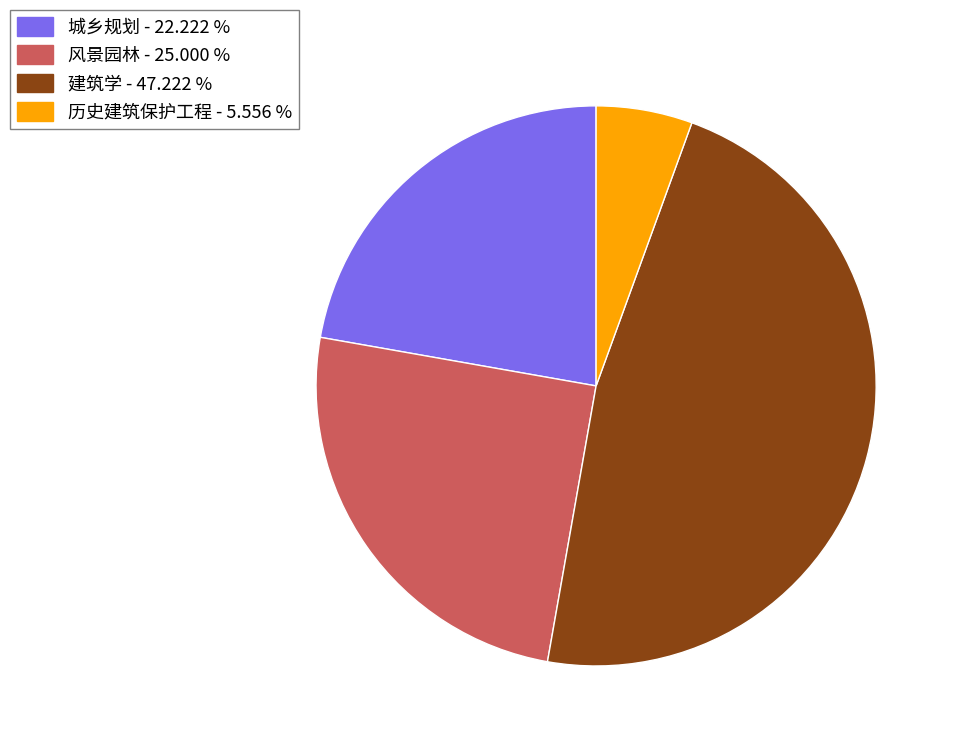

What is the smallest slice in the pie chart?

历史建筑保护工程